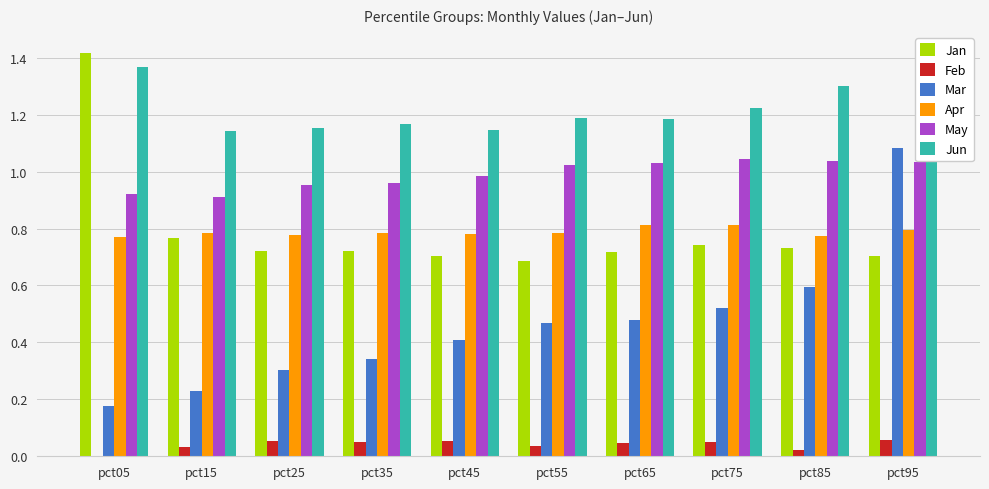

Which series changed the most between pct75 and pct95?

Mar